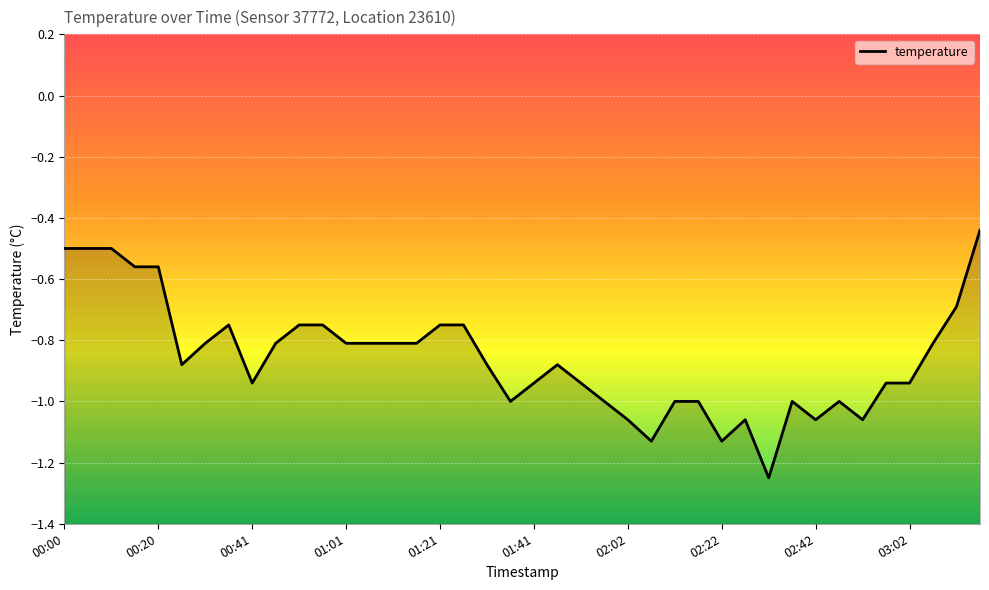

Which has a higher value, 01:16 or 00:41?

01:16